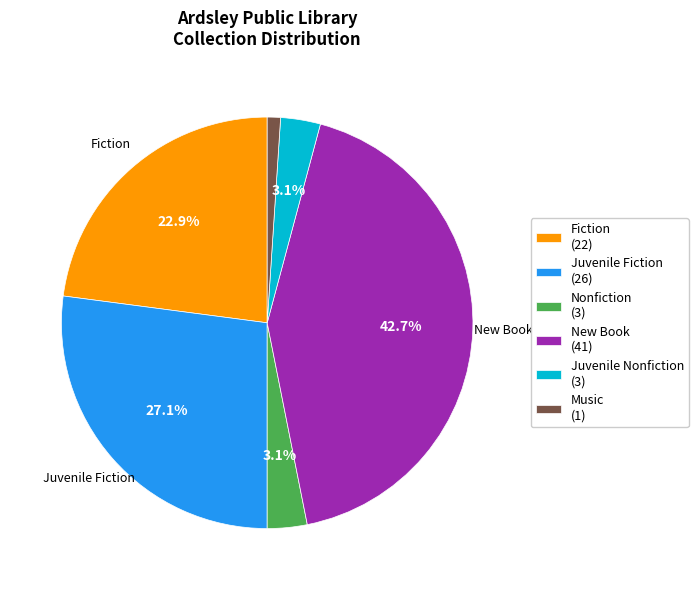

Count the number of slices in the pie.

6